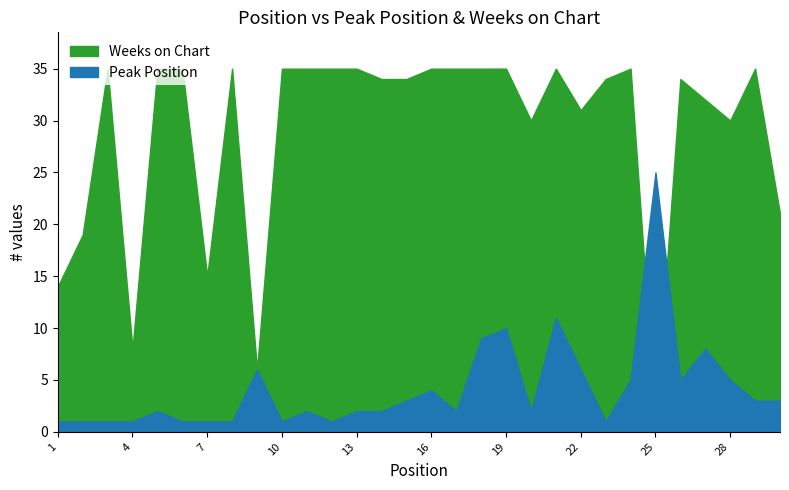

Reading left to right, transcribe all the data shown in this chart.

Peak Position: 1=1	2=1	3=1	4=1	5=2	6=1	7=1	8=1	9=6	10=1	11=2	12=1	13=2	14=2	15=3	16=4	17=2	18=9	19=10	20=2	21=11	22=6	23=1	24=5	25=25	26=5	27=8	28=5	29=3	30=3
Weeks on Chart: 1=14	2=19	3=35	4=8	5=35	6=35	7=15	8=35	9=6	10=35	11=35	12=35	13=35	14=34	15=34	16=35	17=35	18=35	19=35	20=30	21=35	22=31	23=34	24=35	25=1	26=34	27=32	28=30	29=35	30=21